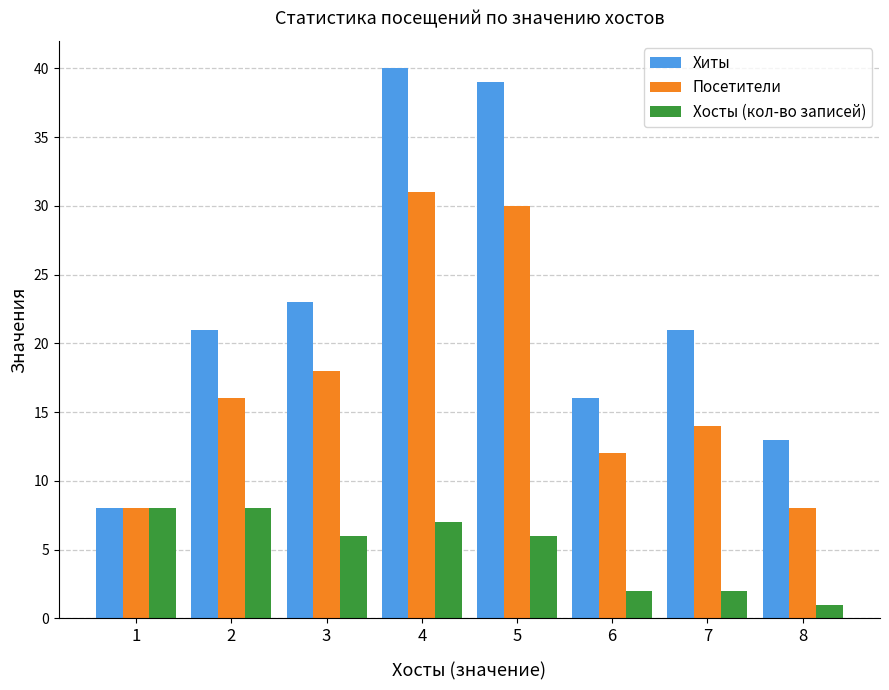

The value of Хиты at 5 is 39. True or false?

True